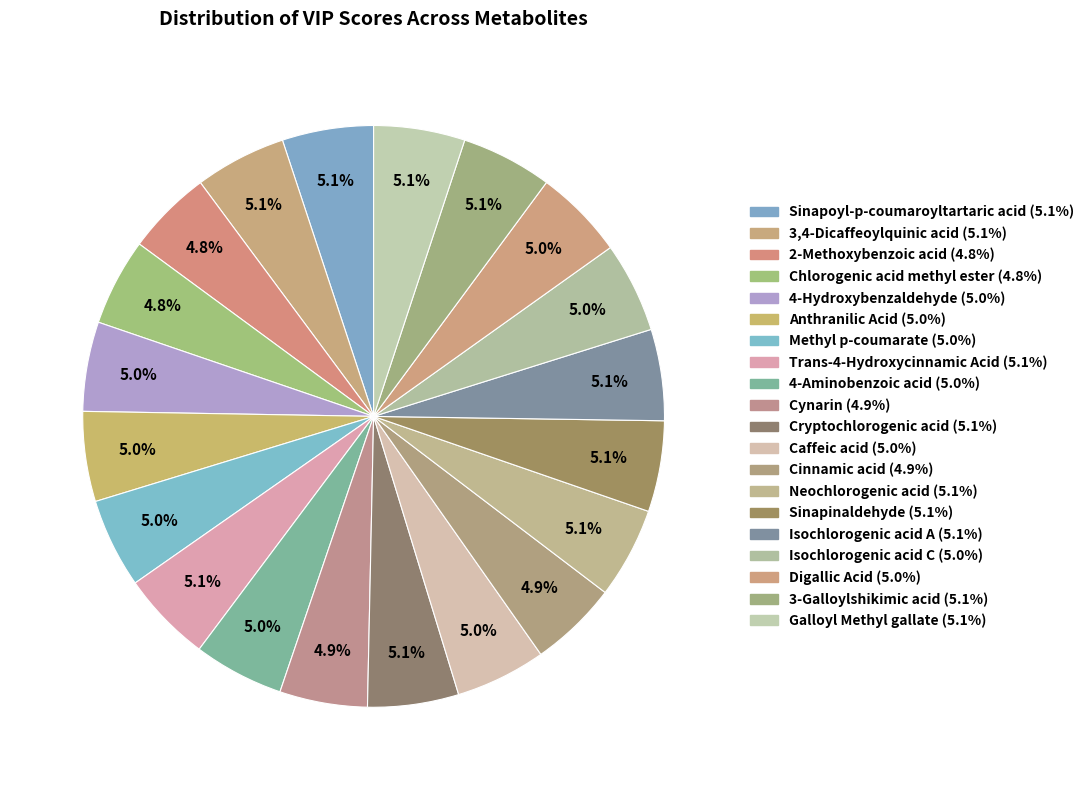

Count the number of slices in the pie.

20